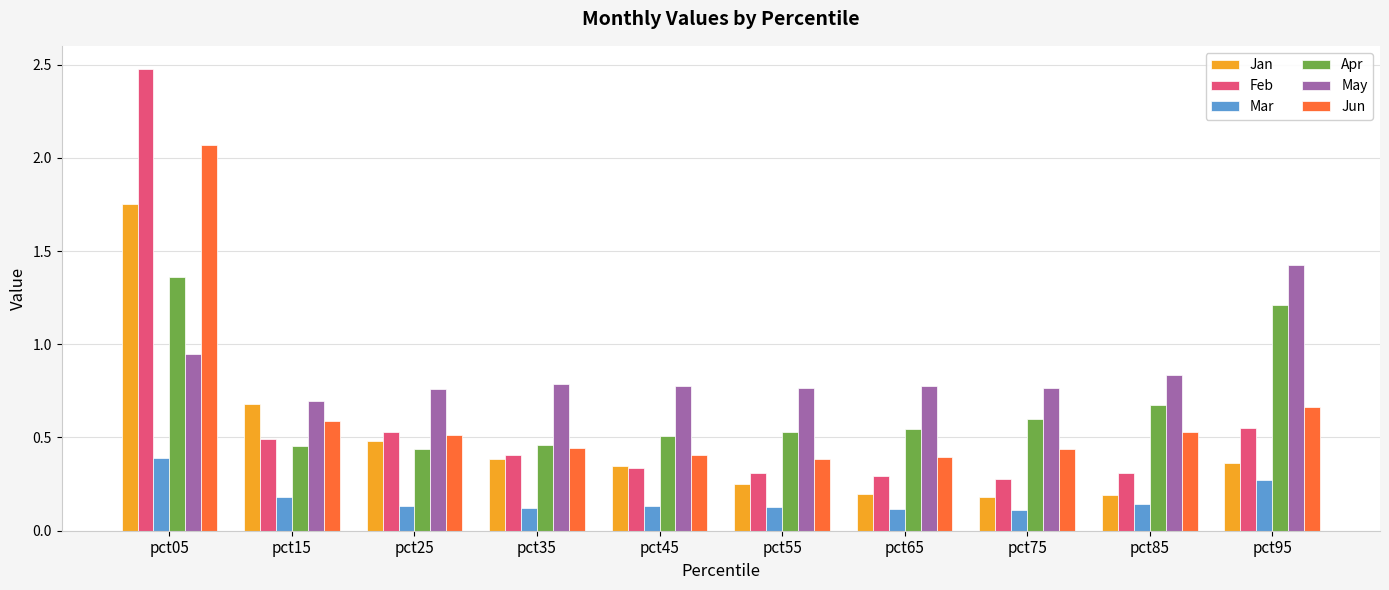

The value of Feb at pct05 is 2.5. True or false?

True